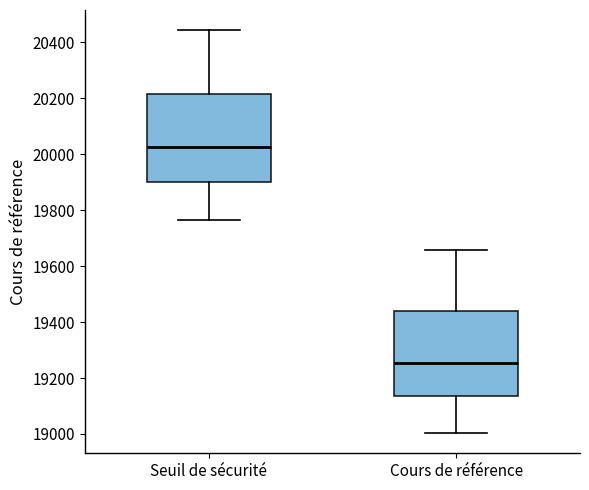

Which box has the lowest median line?

Cours de référence